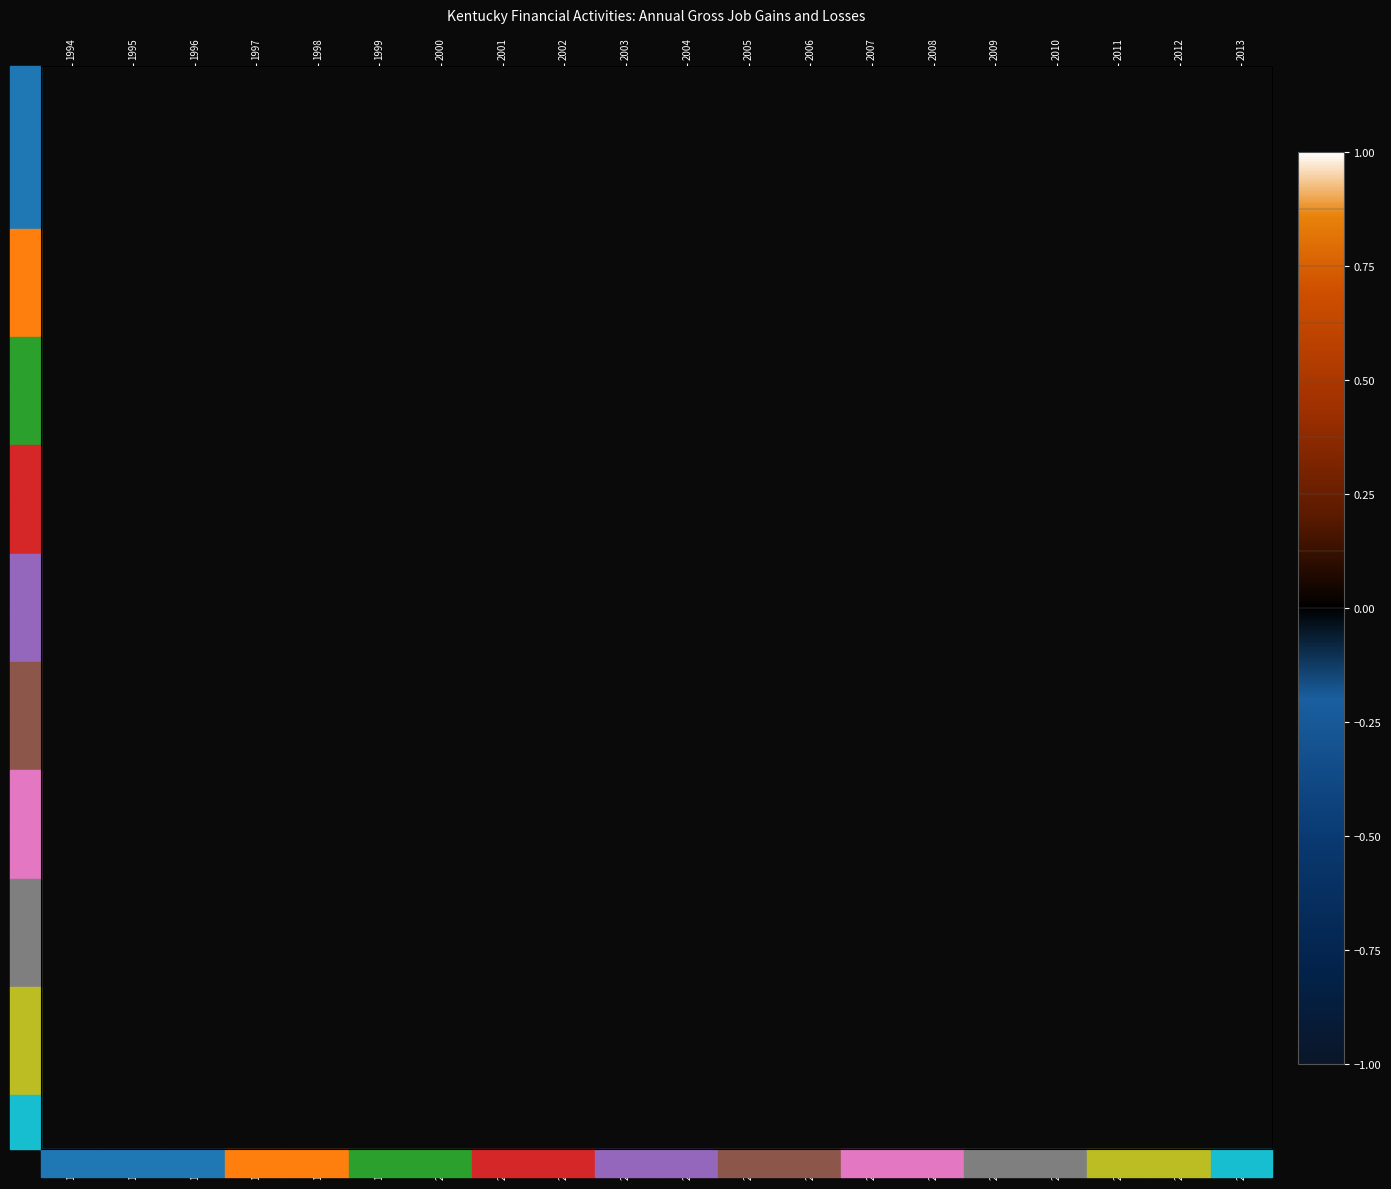

List the labels in order of 2013 value, smallest first.

1994, 1995, 1996, 1997, 1998, 1999, 2000, 2001, 2002, 2003, 2004, 2005, 2006, 2007, 2008, 2009, 2010, 2011, 2012, 2013